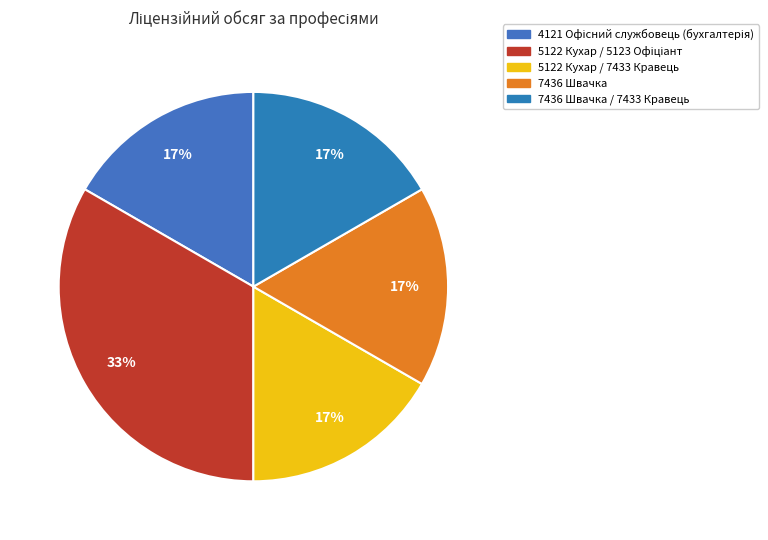

How many slices are in this pie chart?

5